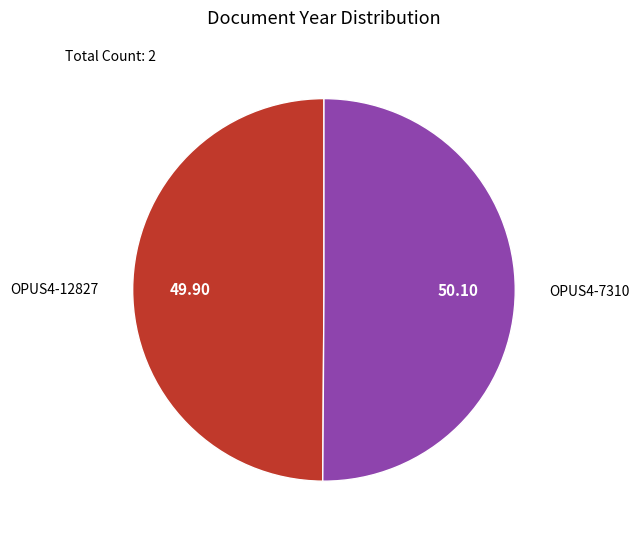

Is there any slice that represents more than half of the pie?

Yes